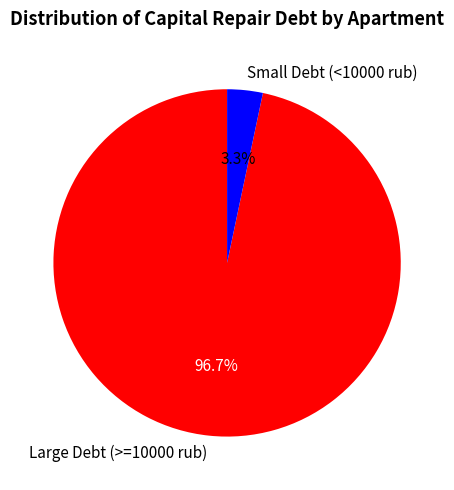

Does any single category account for the majority?

Yes